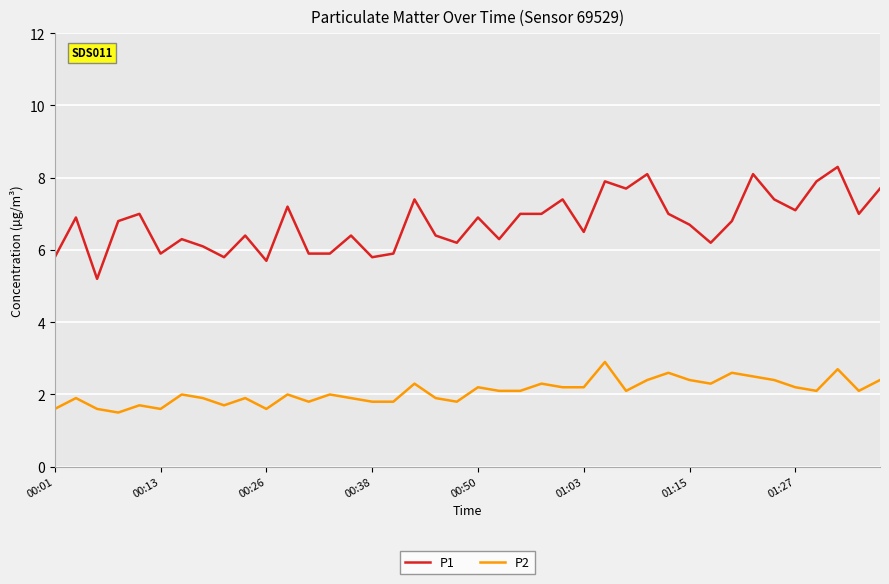

What is the difference between the maximum and minimum values in the P2 series?

1.4